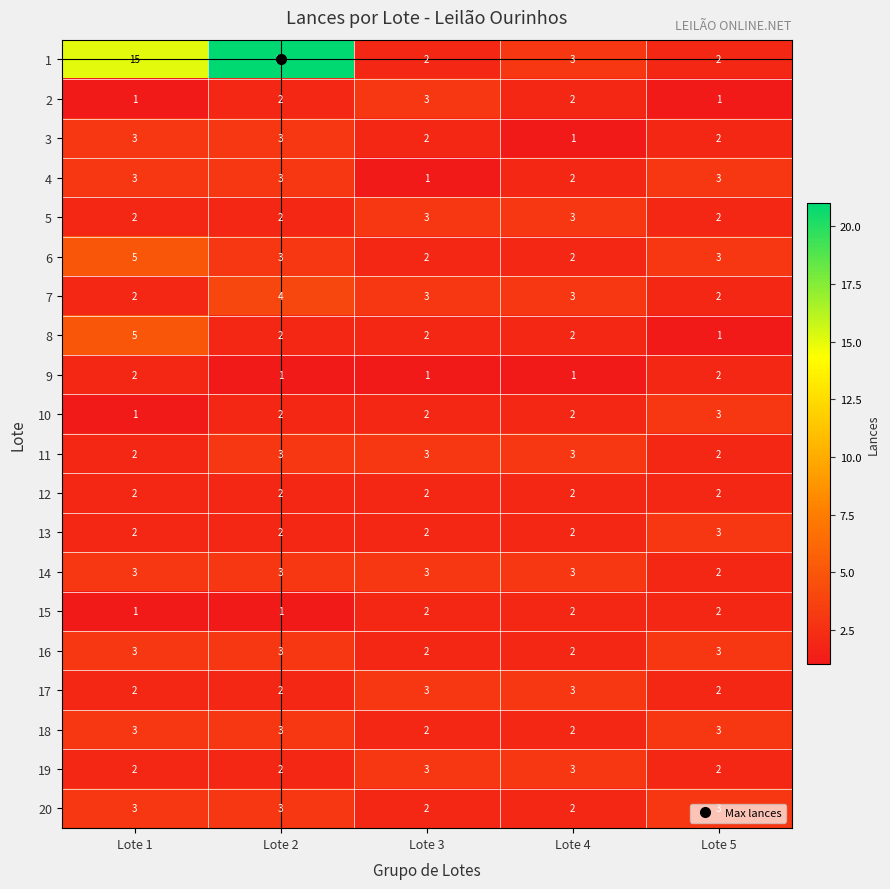

What is the total value across all series at Lote 2?

67